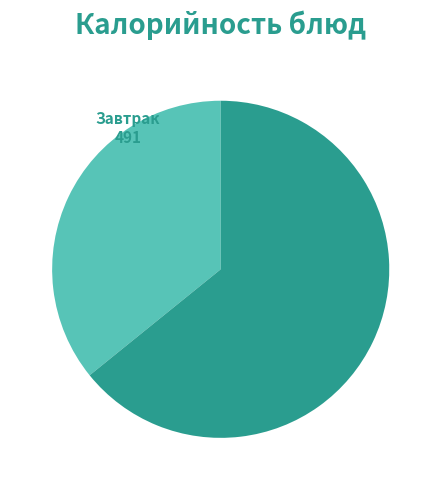

Is it true that Завтрак is 36% of the pie?

True